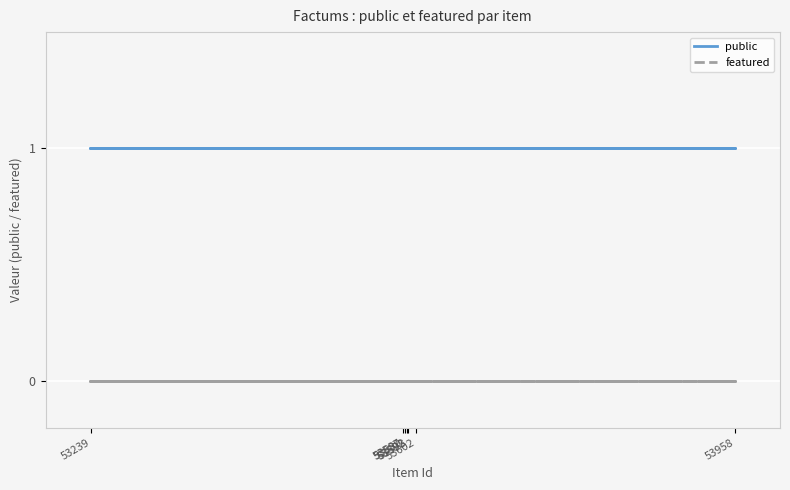

Rank the series by their average value, from lowest to highest.

featured, public